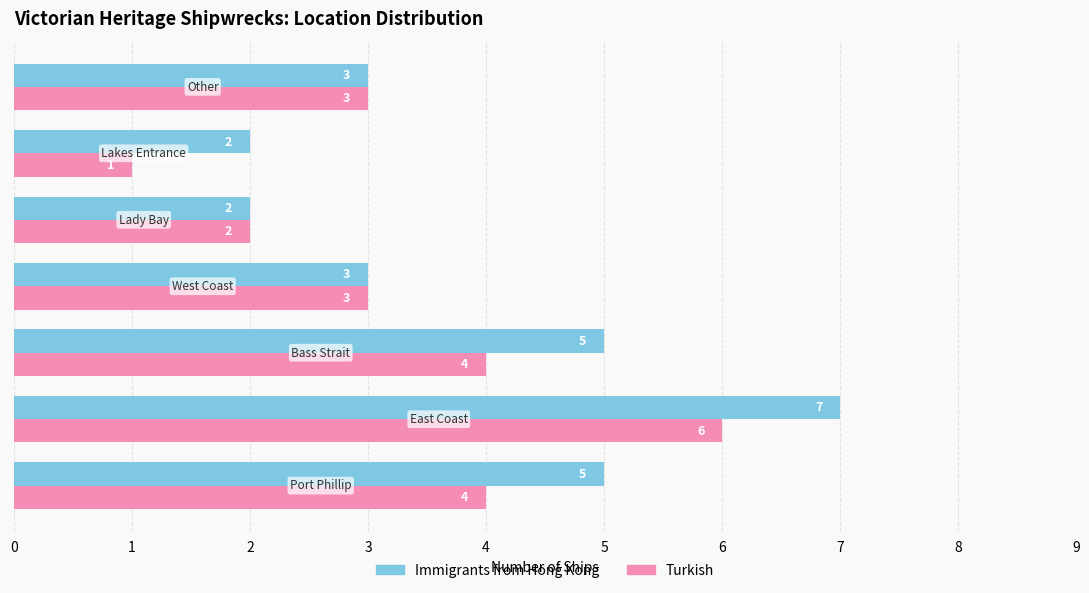

What is the sum of all Immigrants from Hong Kong values?

27